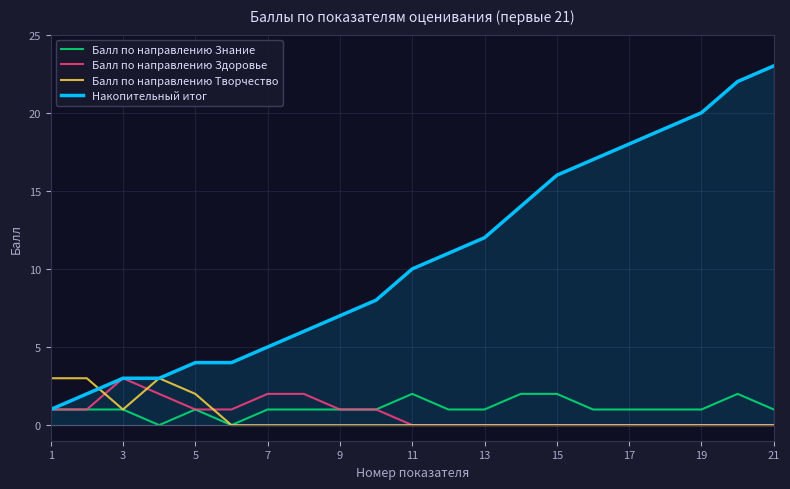

Which series has the largest total across all categories?

Накопительный итог